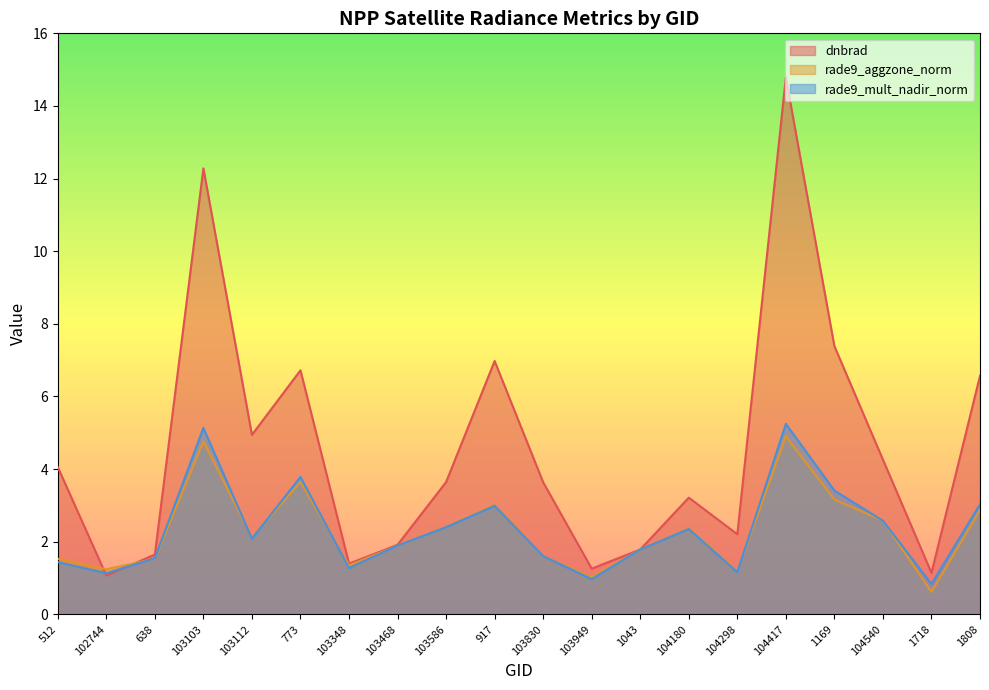

At which category is the sum across all series the highest?

104417